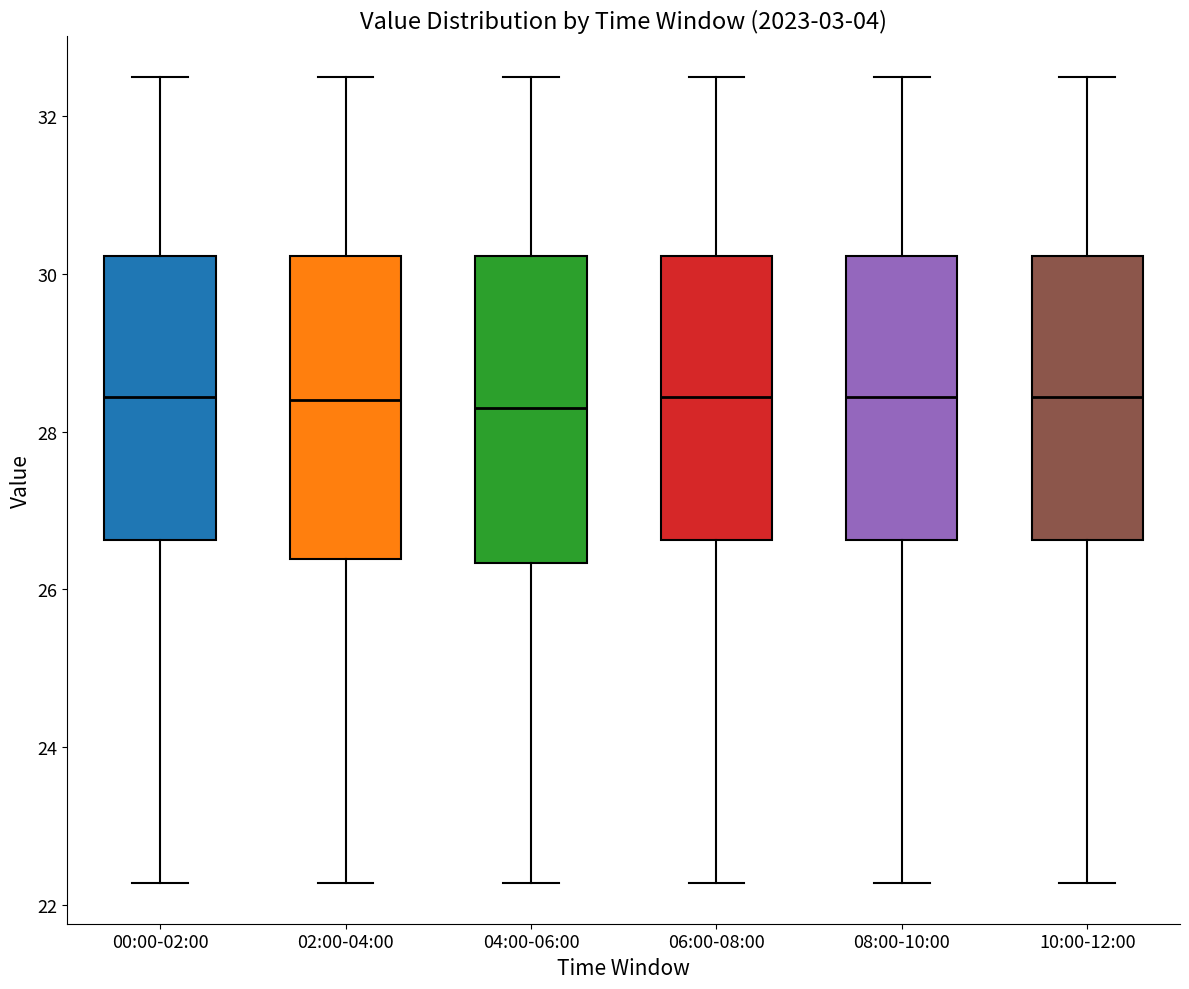

Where does the median line of the box for 08:00-10:00 sit on the y-axis? The values are not printed on the chart, so give them approximately, as read against the axis.

28.4